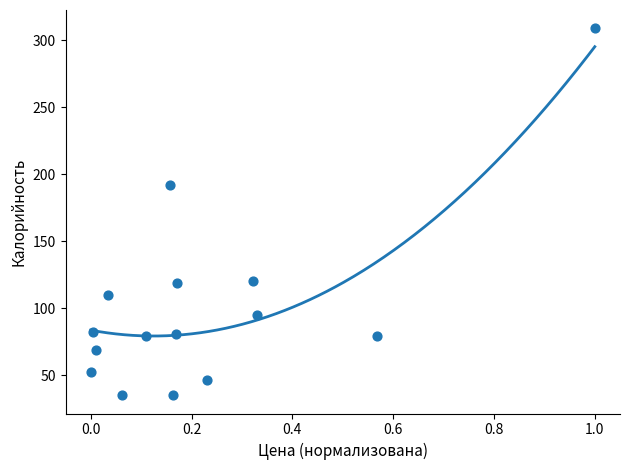

What Y value in the scatter plot is closest to 172?

192